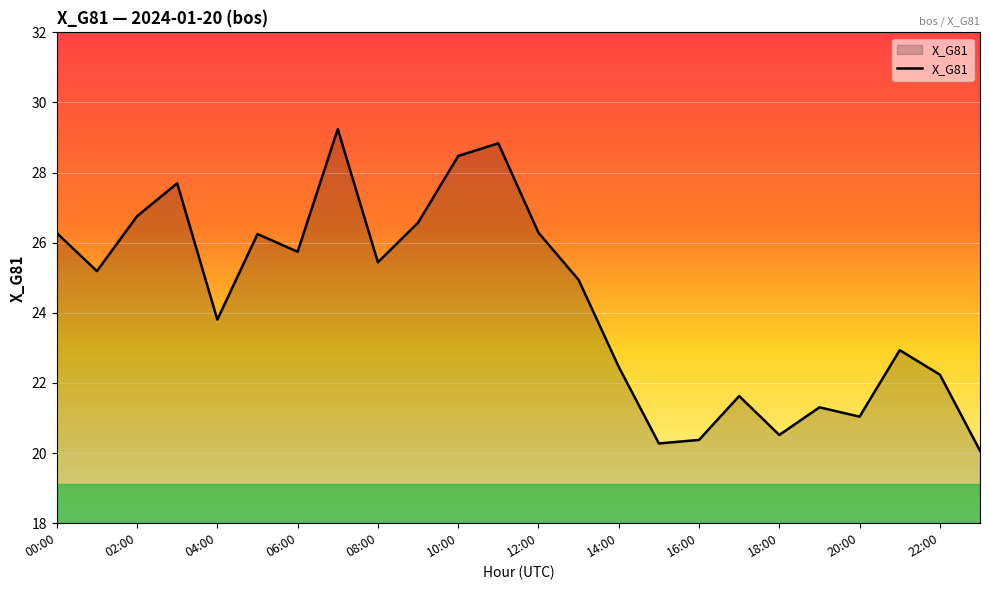

What is the minimum value shown in the chart?

20.1